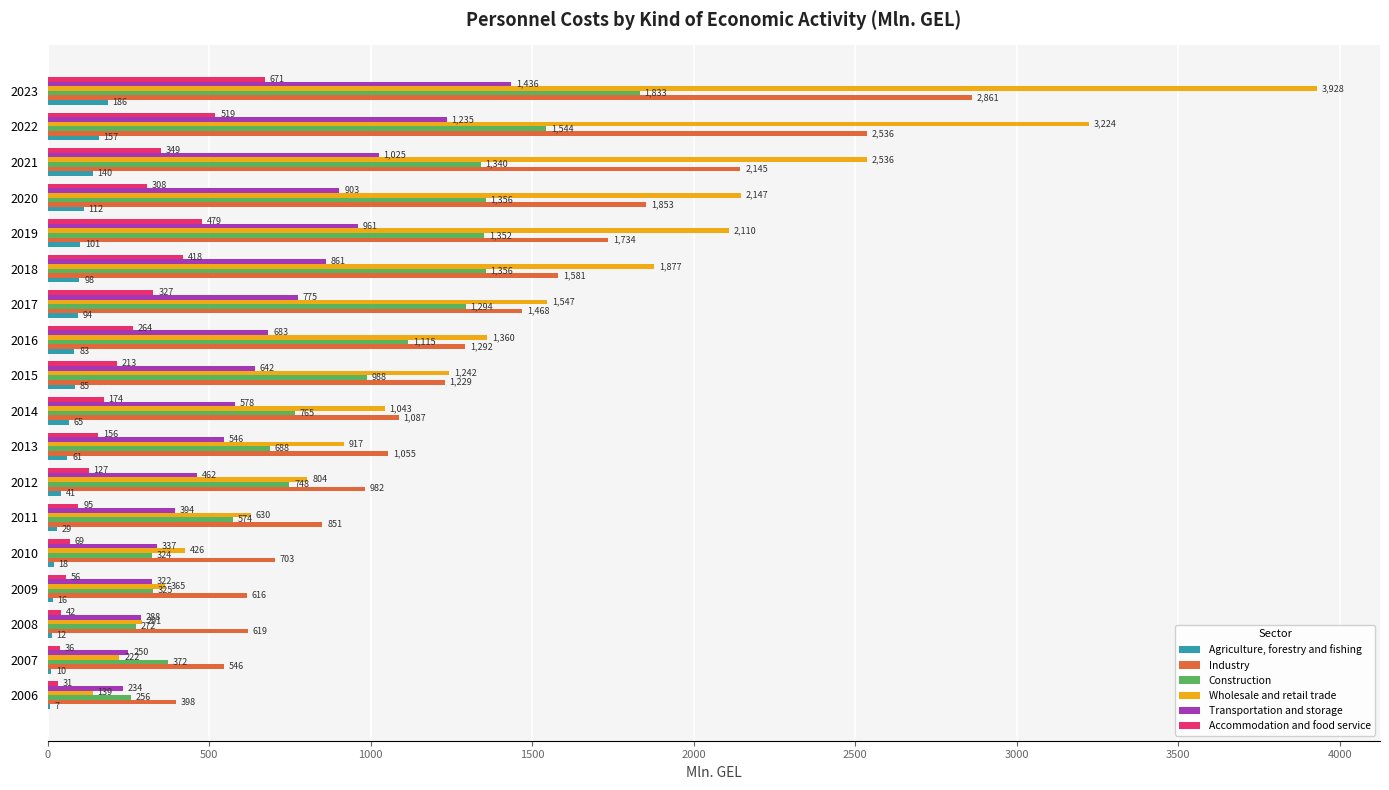

Read the Agriculture, forestry and fishing value at 2016.

82.8